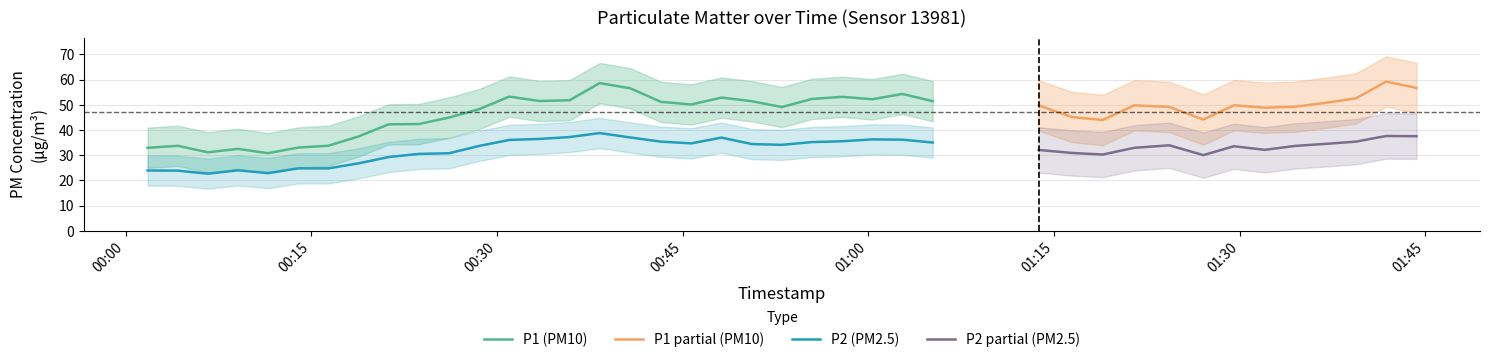

Between 22 and 38, which series saw the biggest shift?

P1